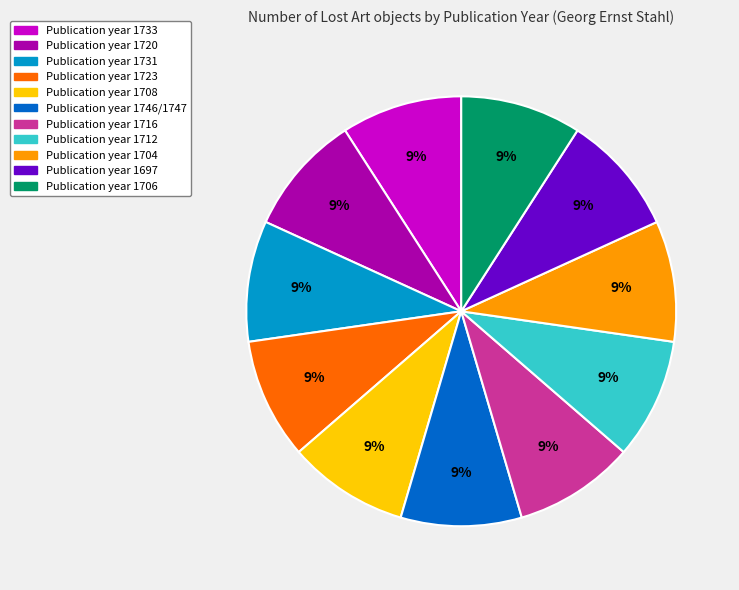

Count the number of slices in the pie.

11